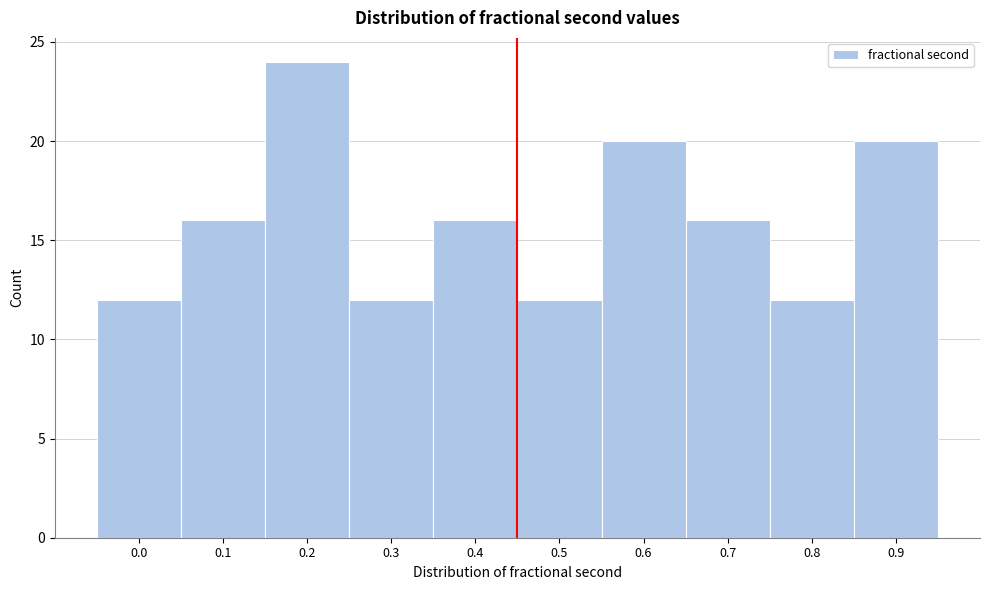

Reading right to left, transcribe all the data shown in this chart.

20	12	16	20	12	16	12	24	16	12